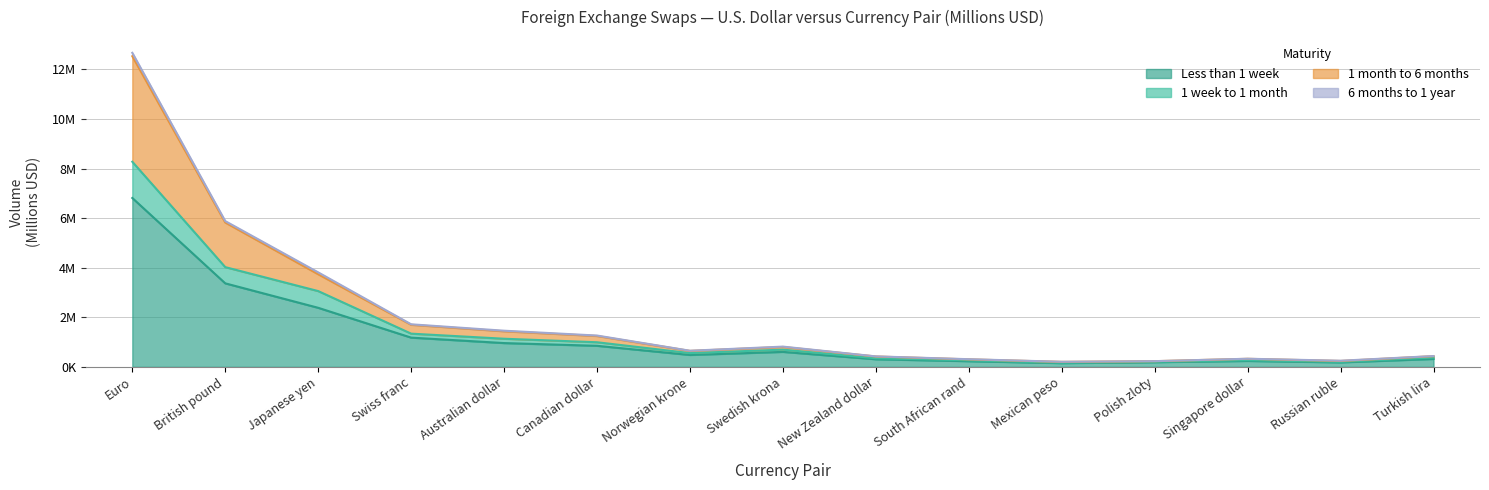

Count the number of categories in the chart.

15